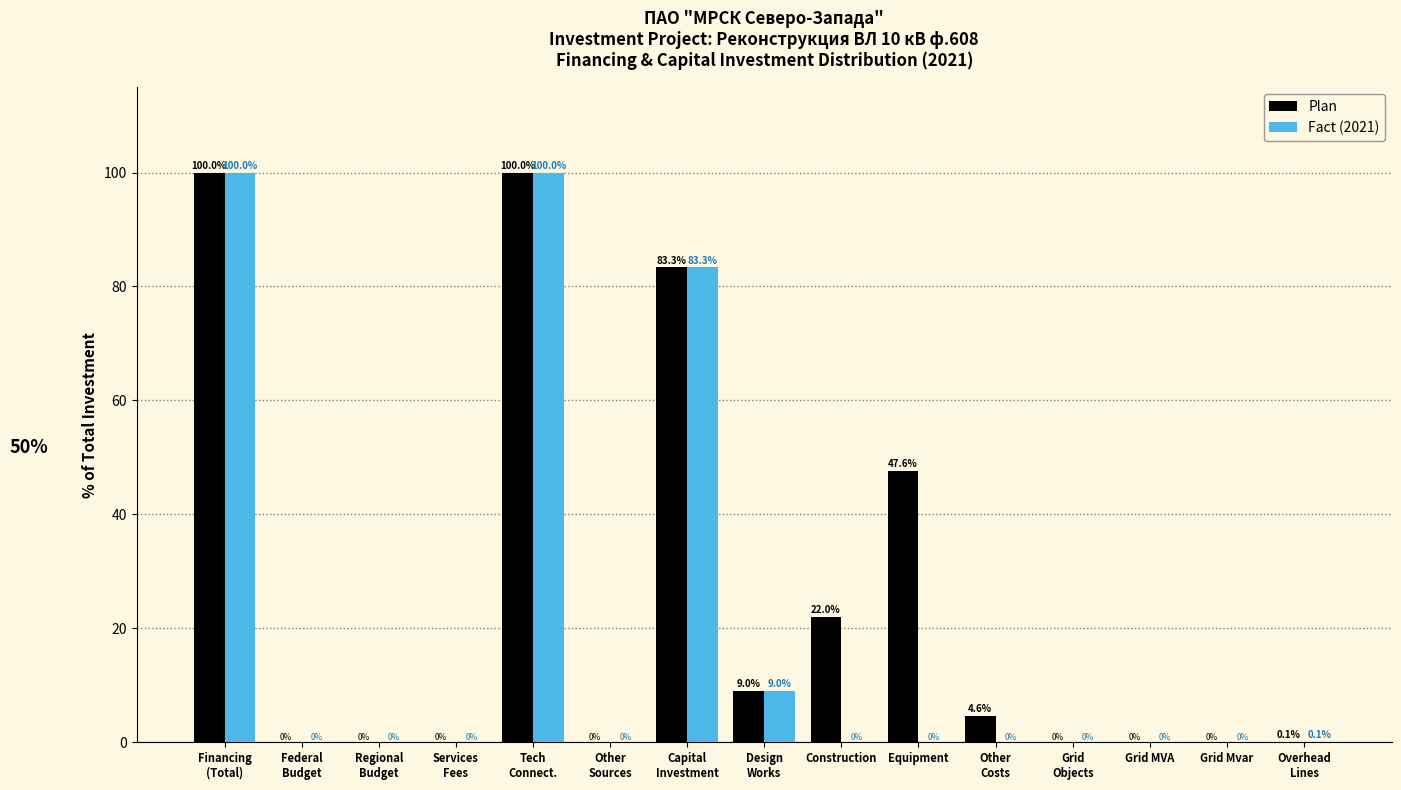

Which series has the largest total across all categories?

Plan